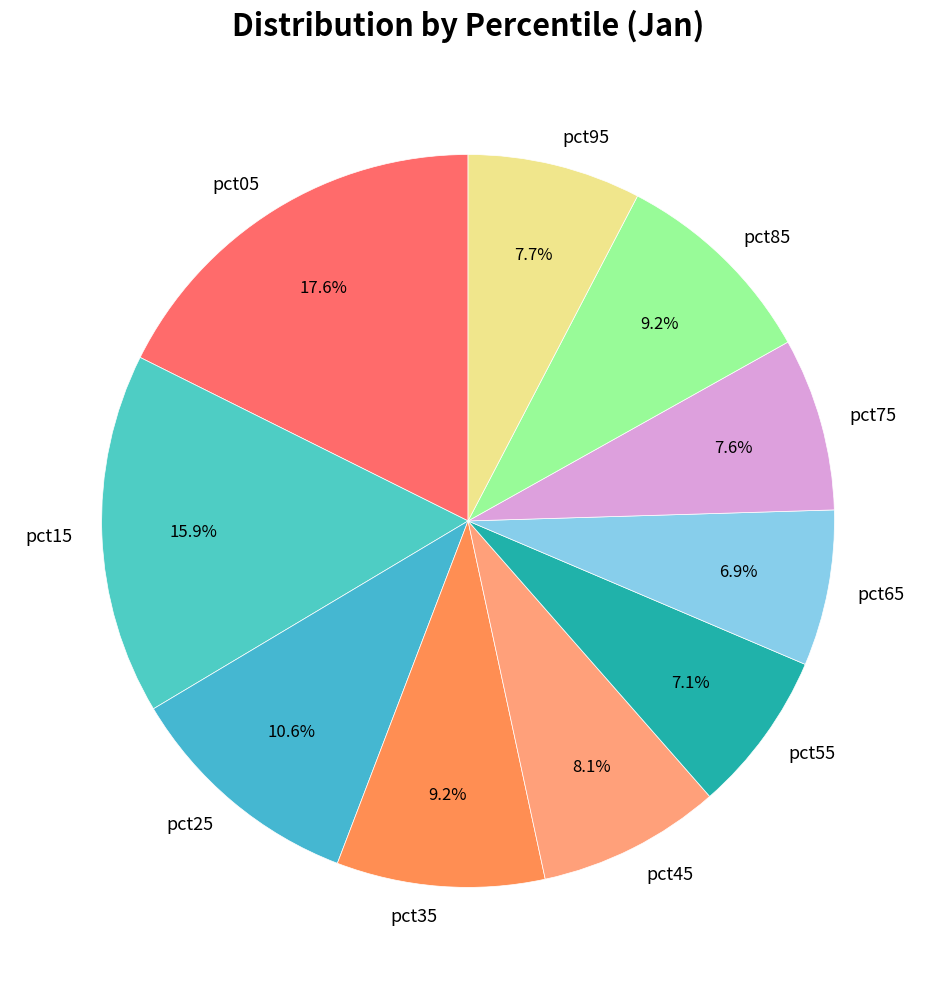

To the nearest percent, what percentage of the pie is pct65?

7%